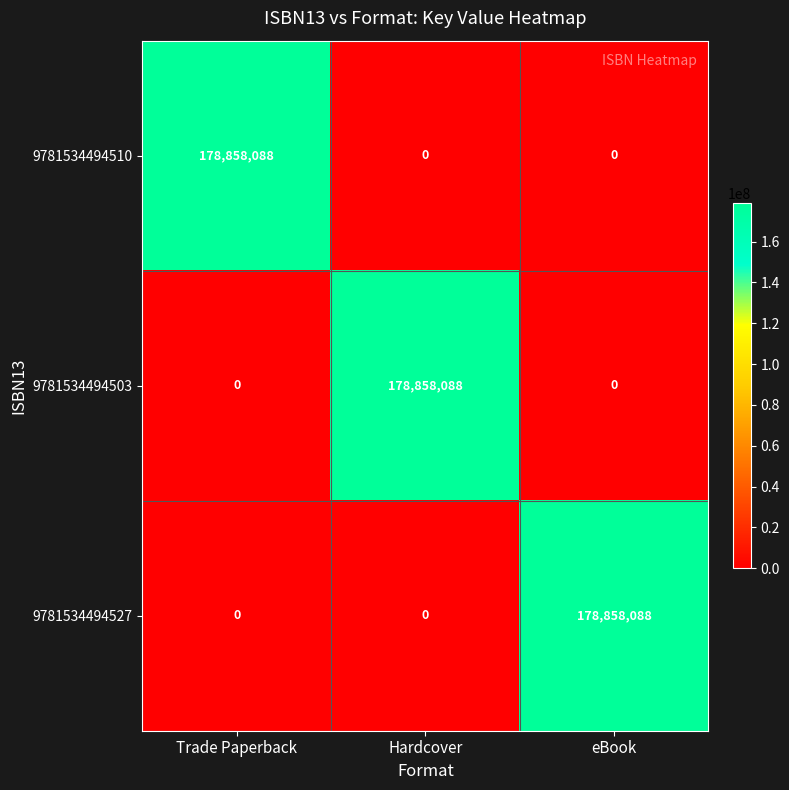

How many positive values does the 9781534494510 series have?

1